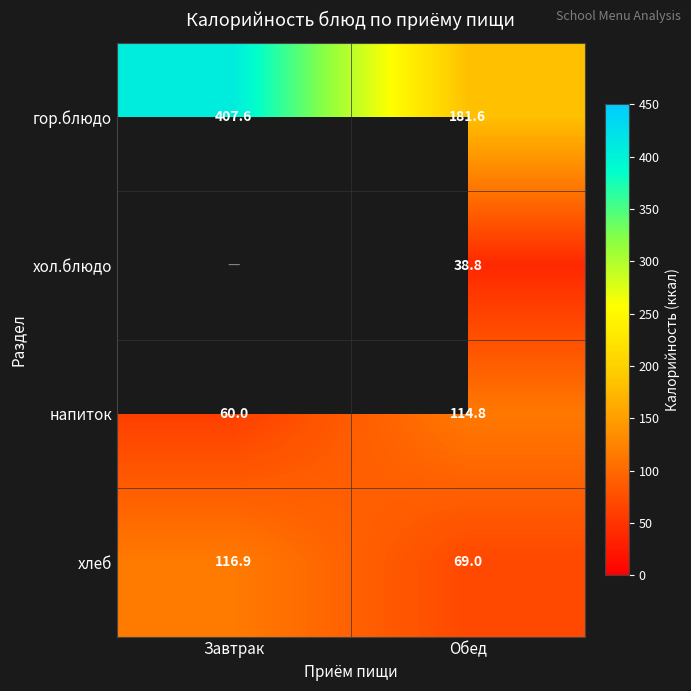

What is the spread (max minus min) of values at Завтрак?

347.6